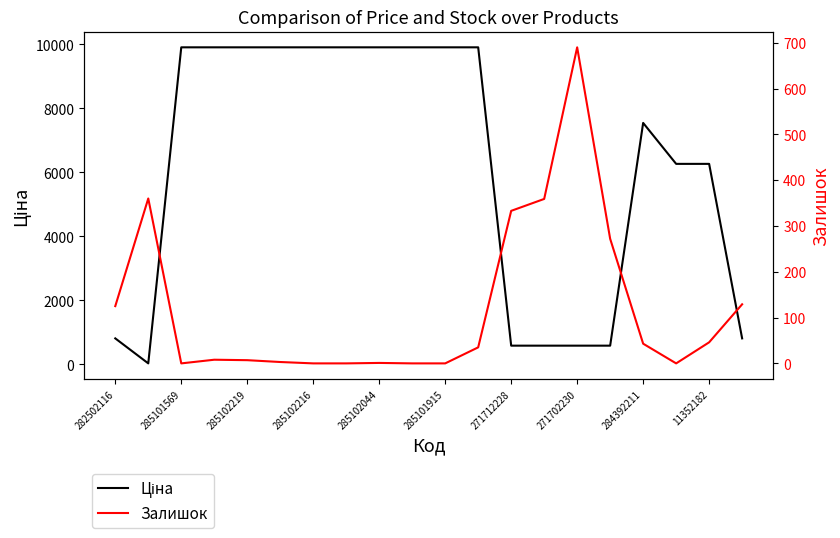

The Залишок series shows 125.0 at 282502116. True or false?

True